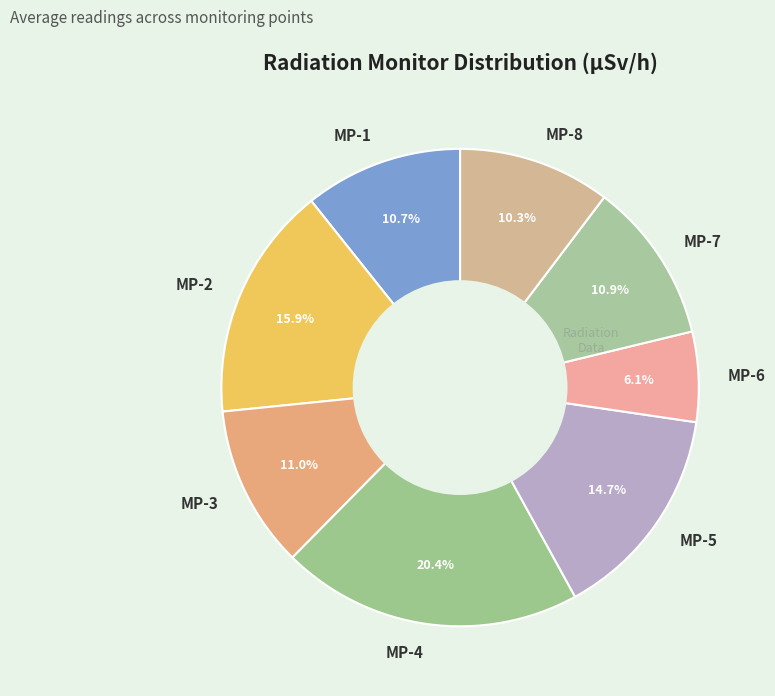

Is there any slice that represents more than half of the pie?

No